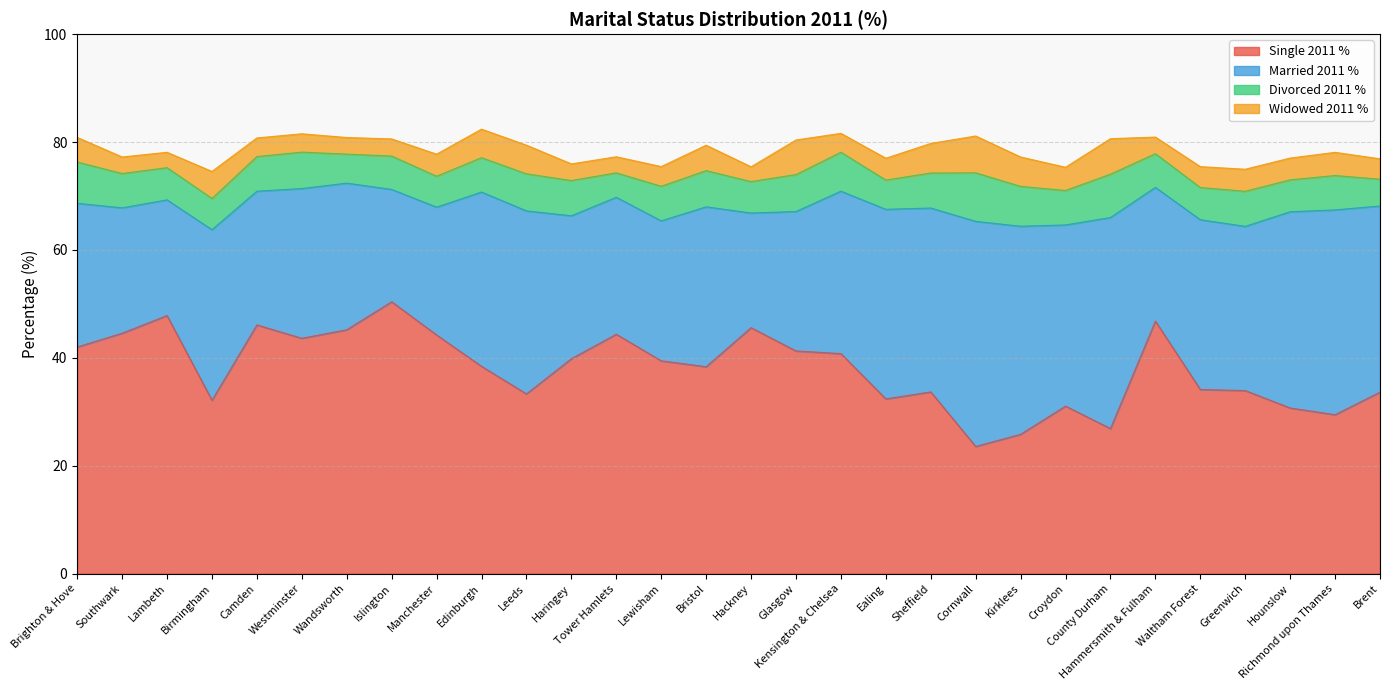

What is the difference between the highest and lowest values at Hammersmith & Fulham?

43.7